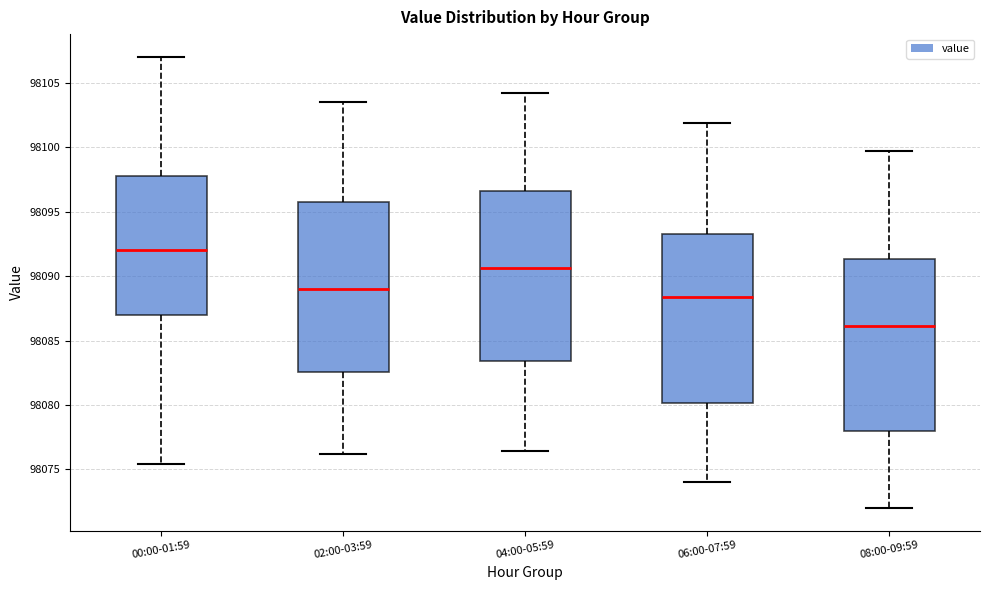

Where does the upper whisker of the box for 02:00-03:59 end on the y-axis? The values are not printed on the chart, so give them approximately, as read against the axis.

98103.5